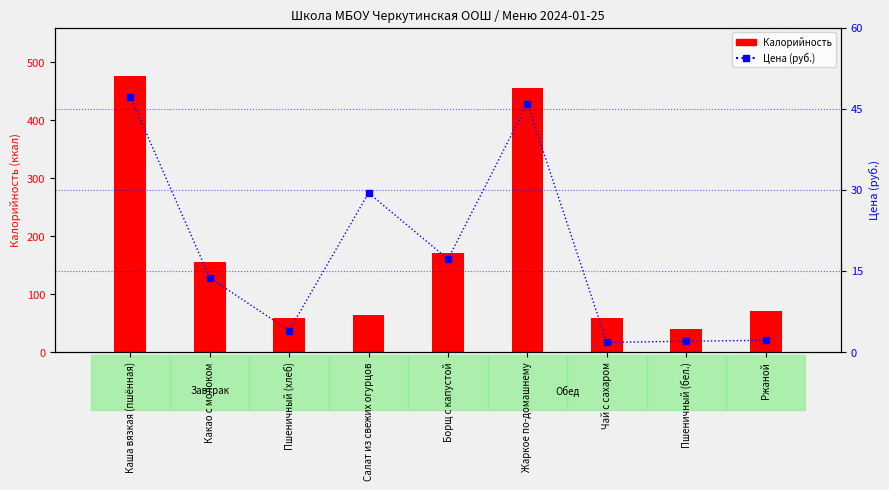

At which category does the chart reach its peak across all series?

Каша вязкая (пшённая)